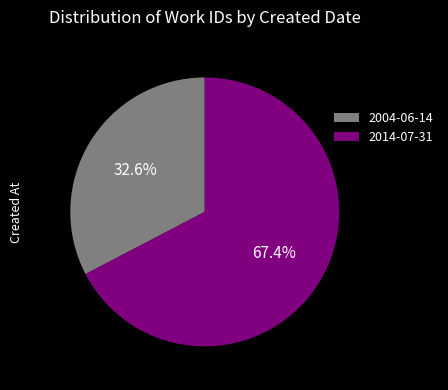

To the nearest percent, what is the difference between the largest and smallest slice percentages?

35%